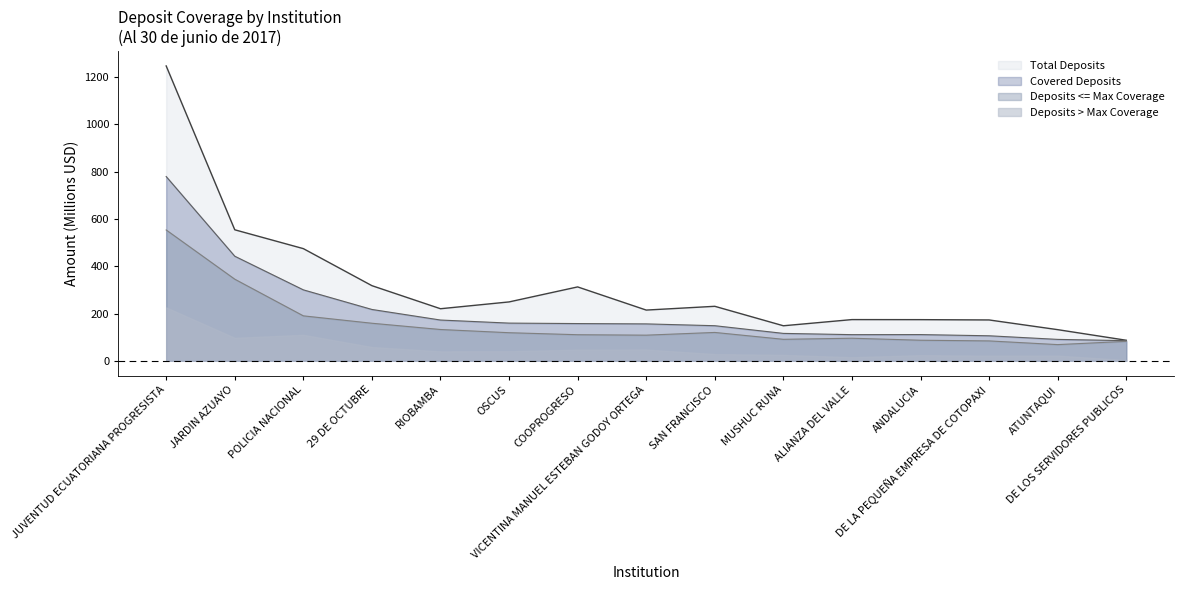

What position from the right is JUVENTUD ECUATORIANA PROGRESISTA?

15